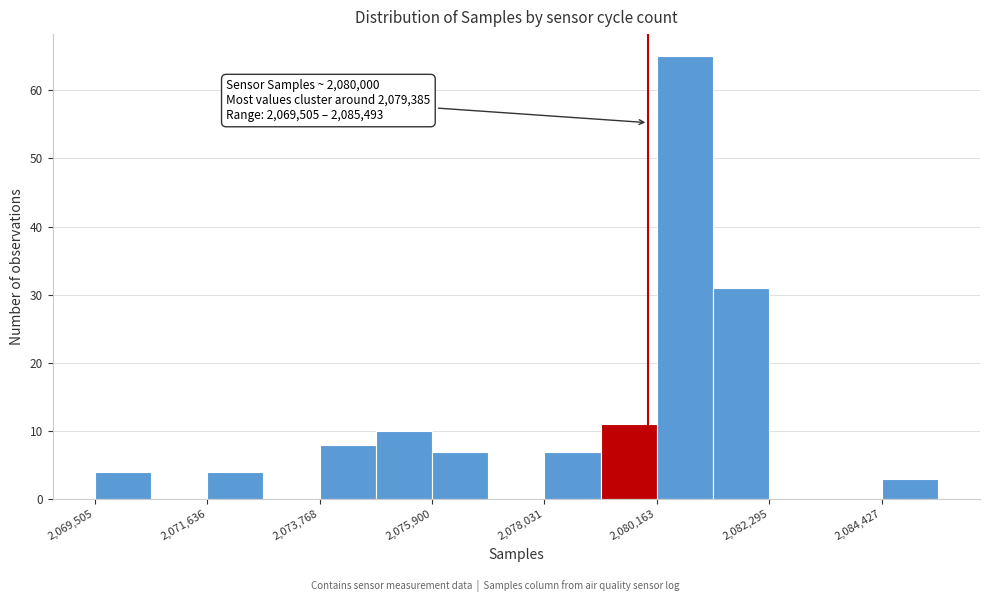

Read against the x-axis, roughly where is the centre of the tallest bar?

2080500